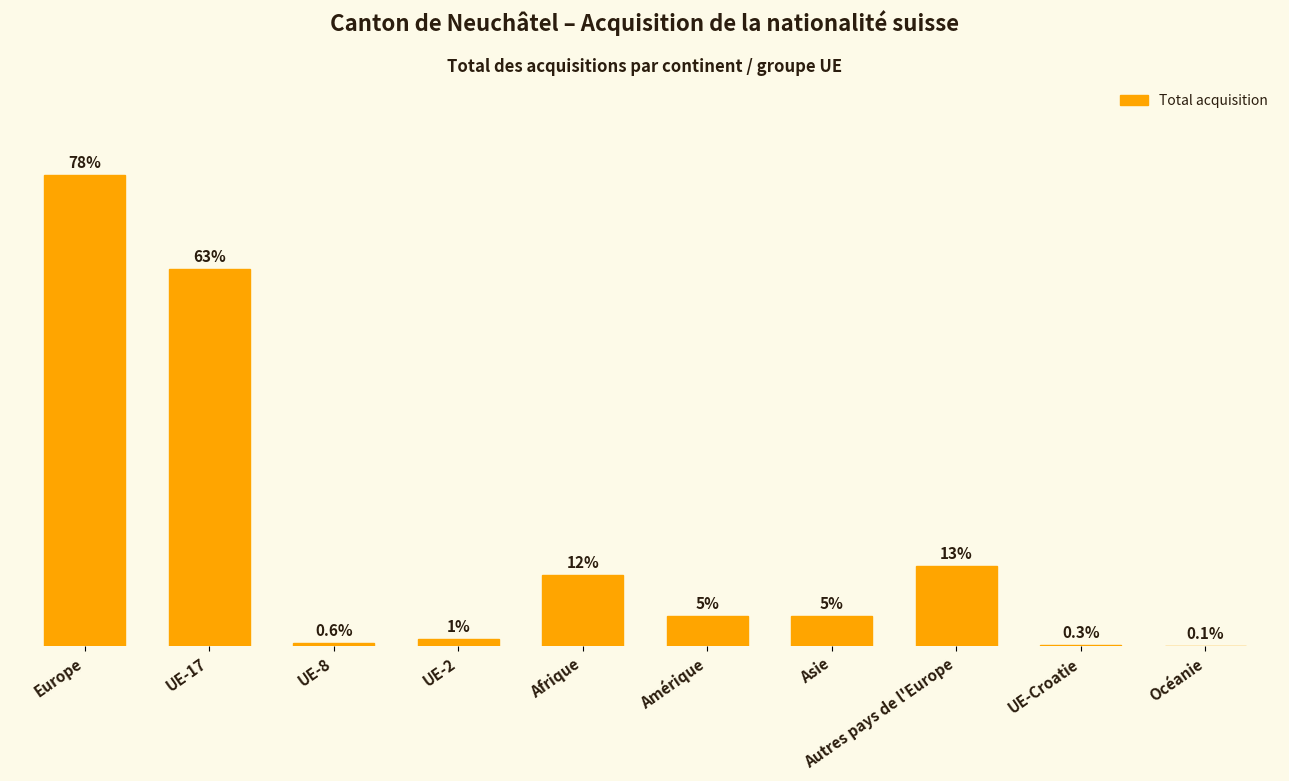

Reading left to right, transcribe all the data shown in this chart.

Europe=620	UE-17=497	UE-8=5	UE-2=10	Afrique=94	Amérique=40	Asie=40	Autres pays de l'Europe=106	UE-Croatie=2	Océanie=1